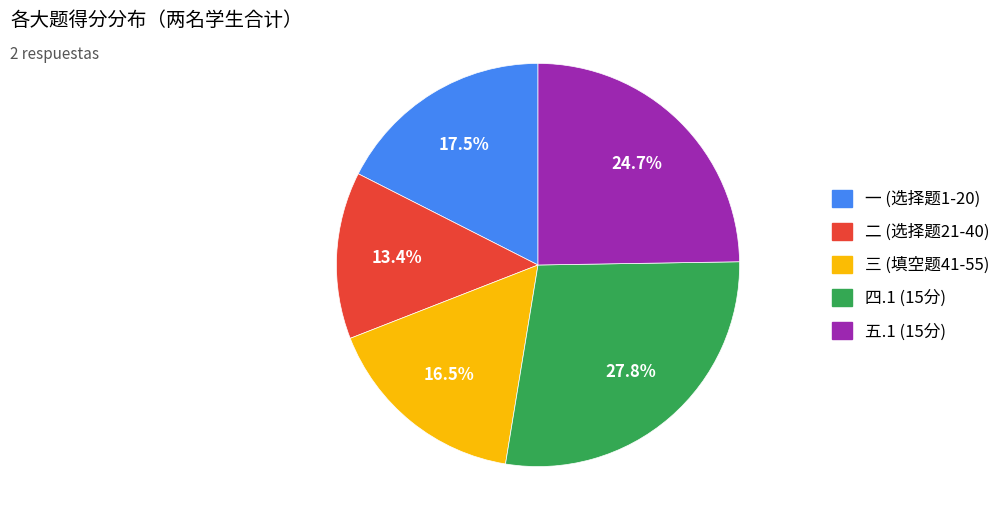

Count the number of slices in the pie.

5